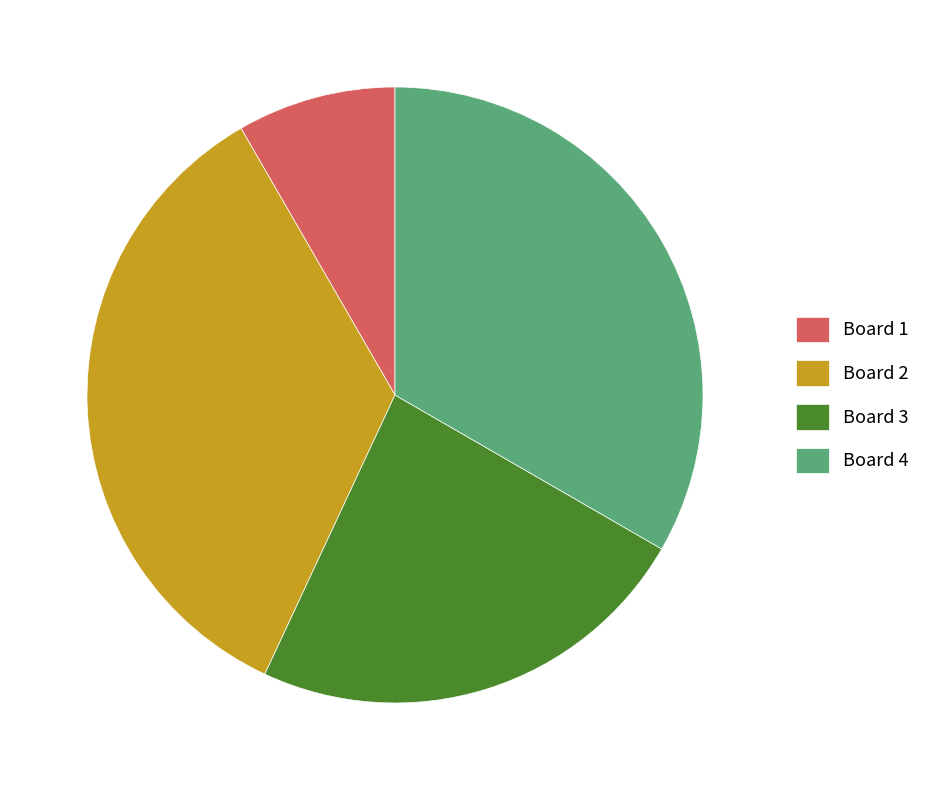

Is the sum of Board 3 and Board 1 greater than half?

No